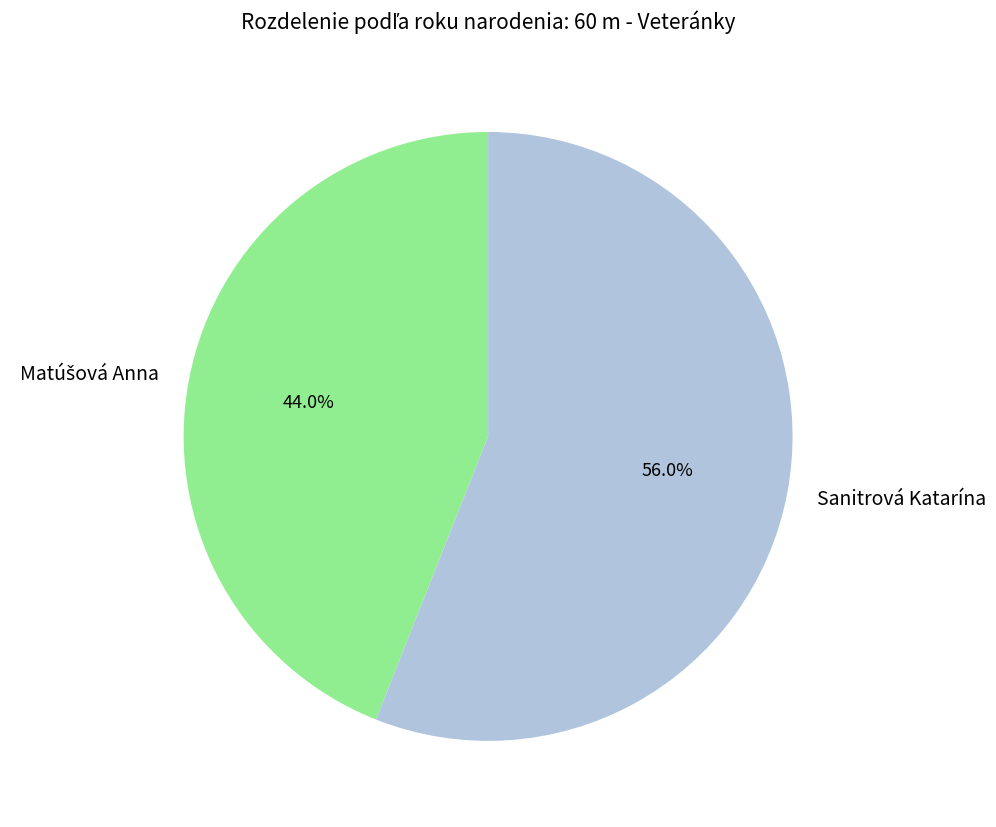

Does any single category account for the majority?

Yes